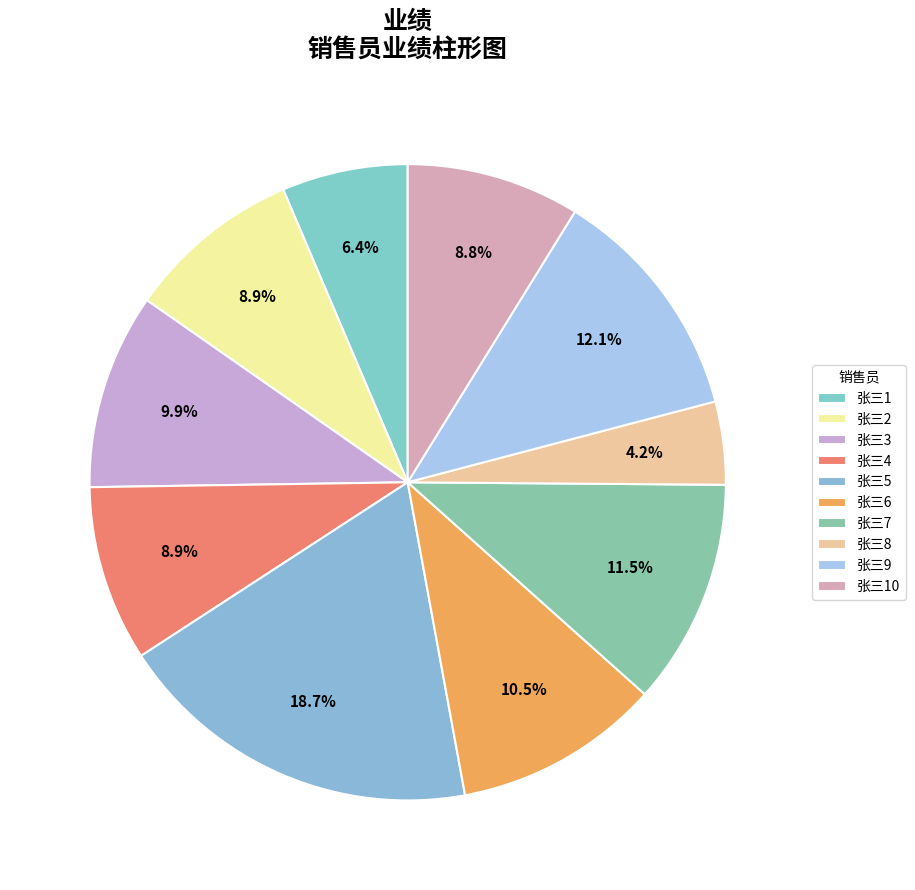

What is the ratio of the value at 张三7 to the value at 张三4?

1.3